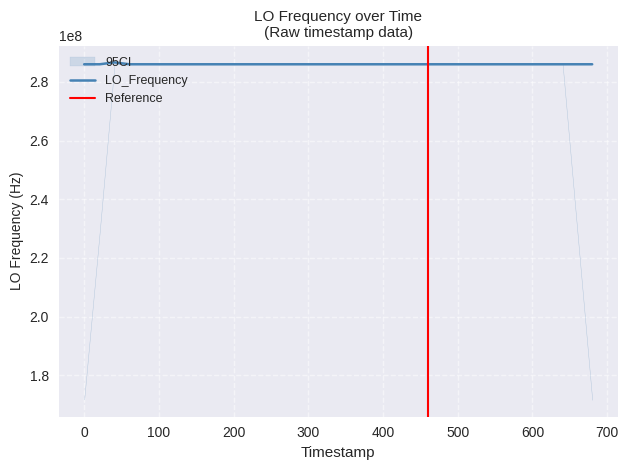

What is the minimum value for LO_Frequency?

286046990.1